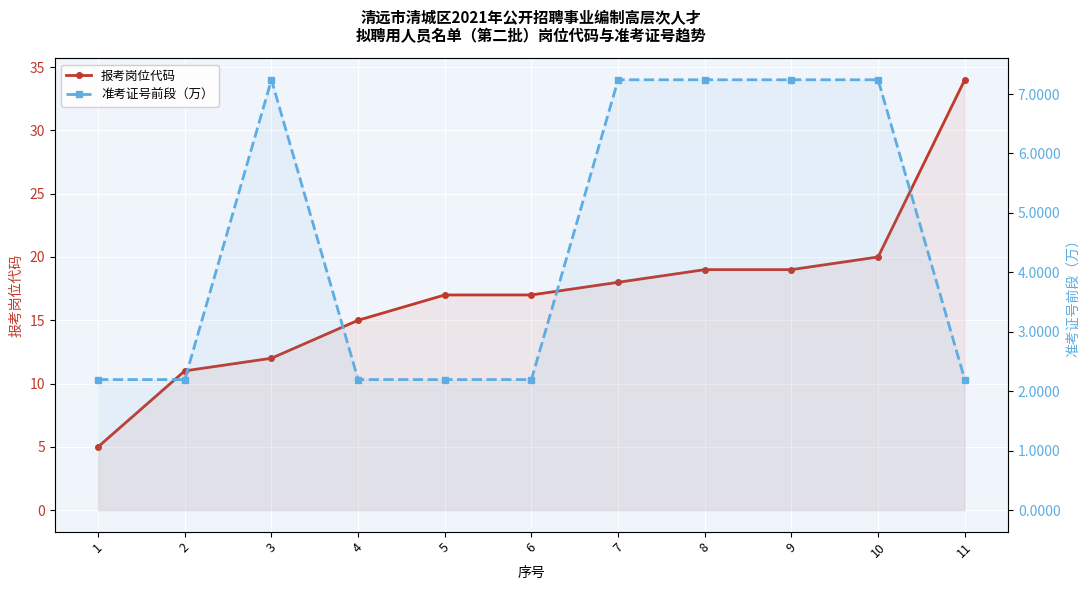

Rank the series by their average value, from highest to lowest.

报考岗位代码, 准考证号前段（万）